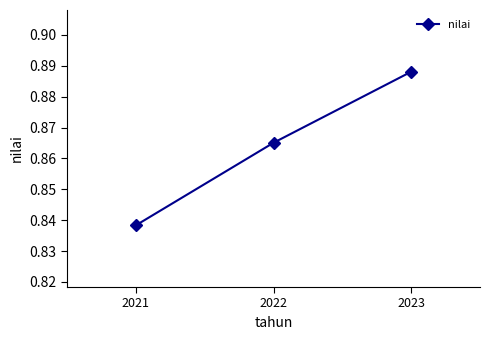

Which category has the lowest value across all series?

2021